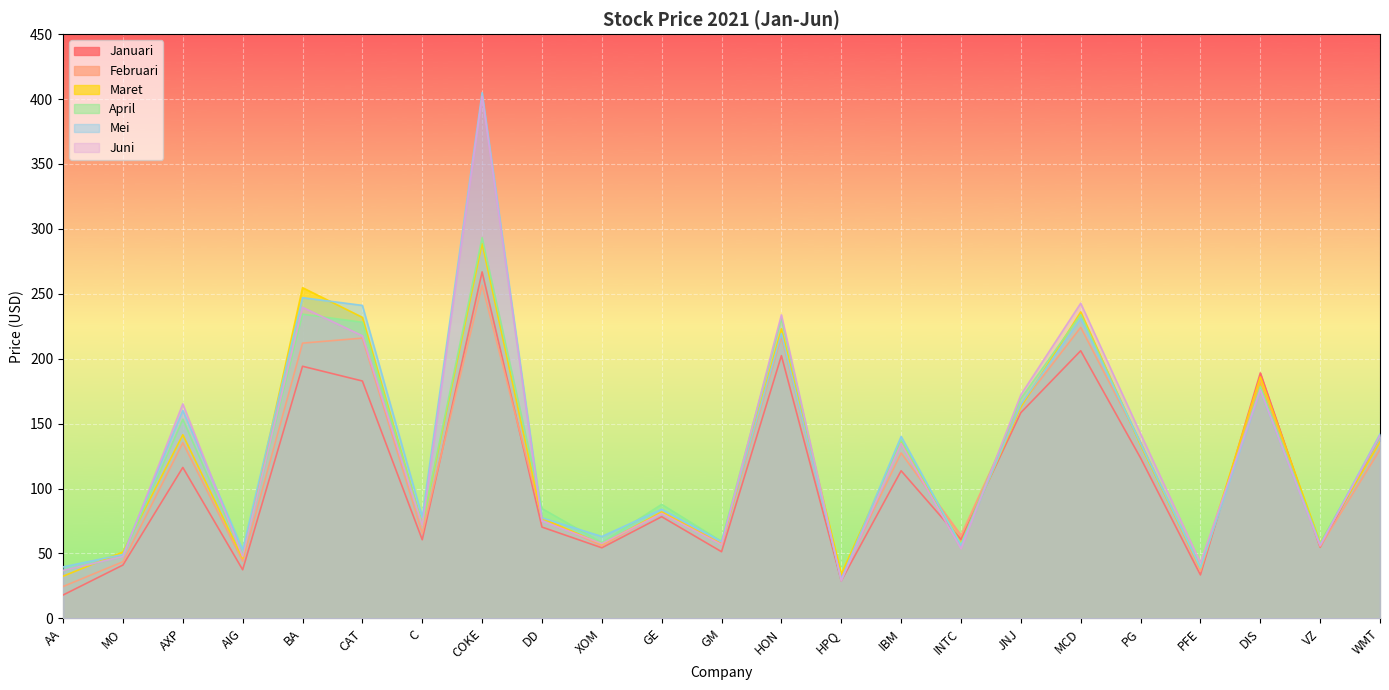

What is the total value across all series at PFE?

229.1